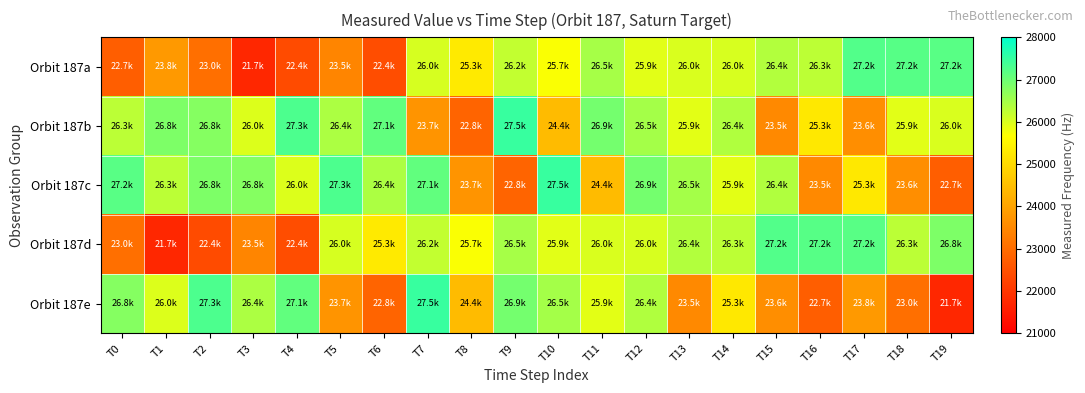

Reading left to right, extract all data points from this chart.

Orbit 187a: T0=22728.1	T1=23809.7	T2=23044.6	T3=21730.0	T4=22385.2	T5=23452.4	T6=22417.8	T7=26037.7	T8=25291.7	T9=26210.4	T10=25713.4	T11=26469.3	T12=25934.9	T13=26013.3	T14=26019.3	T15=26367.8	T16=26266.8	T17=27243.4	T18=27199.9	T19=27184.4
Orbit 187b: T0=26280.7	T1=26848.1	T2=26775.3	T3=25981.5	T4=27289.3	T5=26425.8	T6=27110.3	T7=23718.4	T8=22835.8	T9=27483.6	T10=24427.6	T11=26927.8	T12=26491.7	T13=25917.8	T14=26373.2	T15=23529.1	T16=25264.9	T17=23607.0	T18=25934.9	T19=26013.3
Orbit 187c: T0=27184.4	T1=26280.7	T2=26848.1	T3=26775.3	T4=25981.5	T5=27289.3	T6=26425.8	T7=27110.3	T8=23718.4	T9=22835.8	T10=27483.6	T11=24427.6	T12=26927.8	T13=26491.7	T14=25917.8	T15=26373.2	T16=23529.1	T17=25264.9	T18=23607.0	T19=22728.1
Orbit 187d: T0=23044.6	T1=21730.0	T2=22385.2	T3=23452.4	T4=22417.8	T5=26037.7	T6=25291.7	T7=26210.4	T8=25713.4	T9=26469.3	T10=25934.9	T11=26013.3	T12=26019.3	T13=26367.8	T14=26266.8	T15=27243.4	T16=27199.9	T17=27184.4	T18=26280.7	T19=26848.1
Orbit 187e: T0=26775.3	T1=25981.5	T2=27289.3	T3=26425.8	T4=27110.3	T5=23718.4	T6=22835.8	T7=27483.6	T8=24427.6	T9=26927.8	T10=26491.7	T11=25917.8	T12=26373.2	T13=23529.1	T14=25264.9	T15=23607.0	T16=22728.1	T17=23809.7	T18=23044.6	T19=21730.0